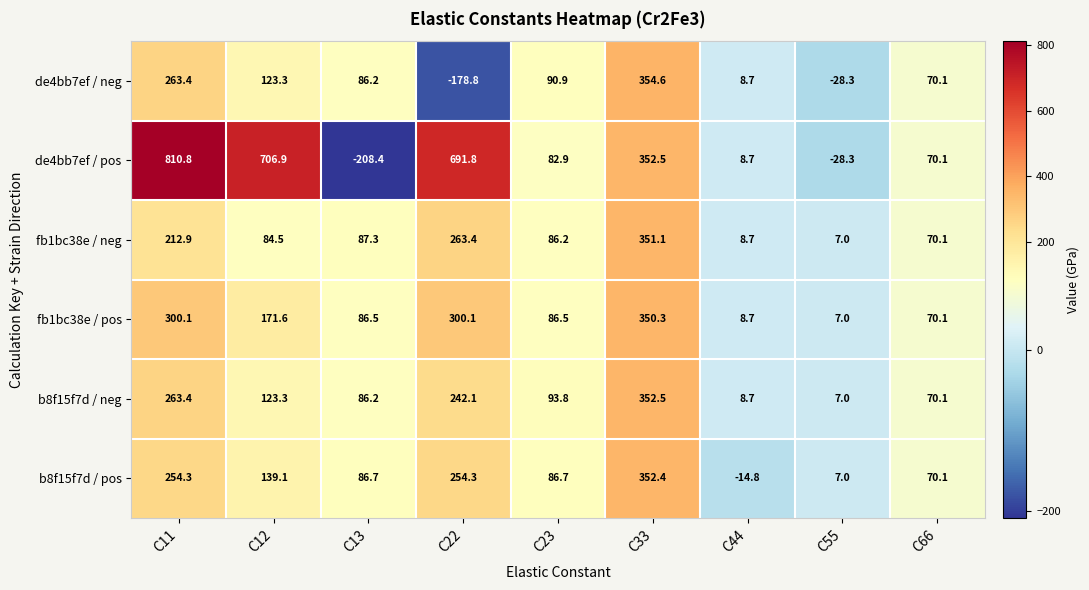

The fb1bc38e / neg series shows 263.4 at C22. True or false?

True